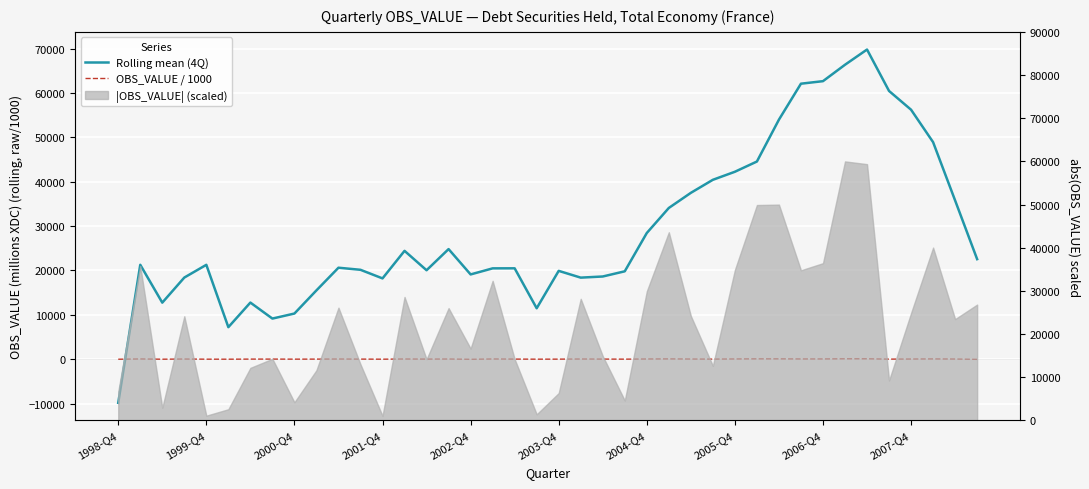

How many values in OBS_VALUE / 1000 are below zero?

6